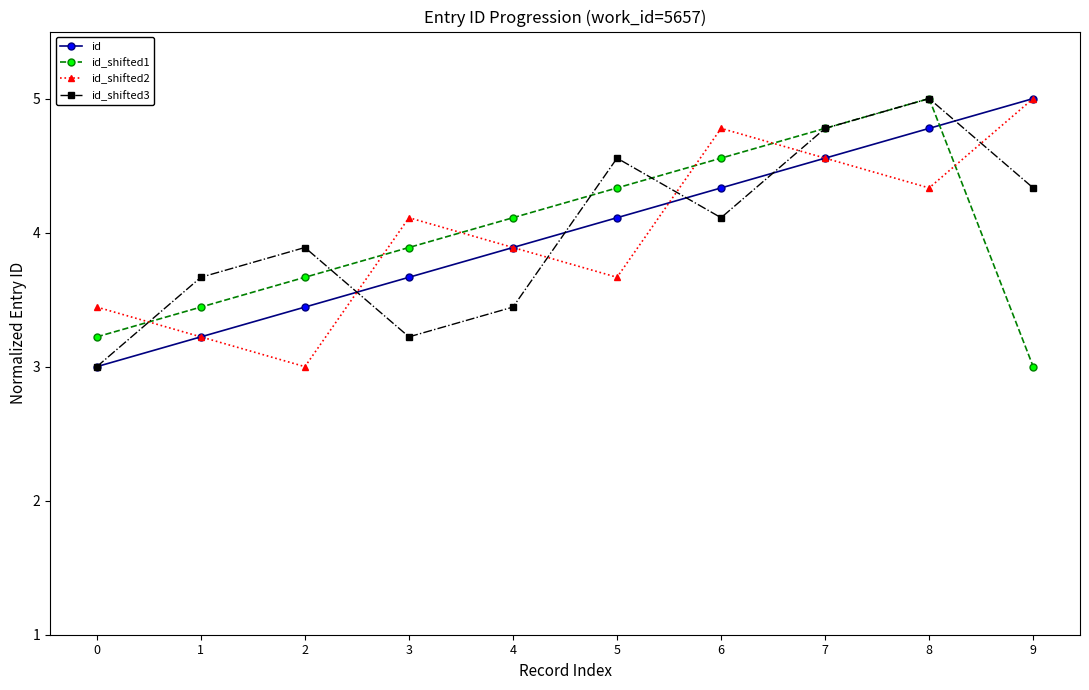

What is the difference between the maximum and minimum values in the id_shifted3 series?

2.0